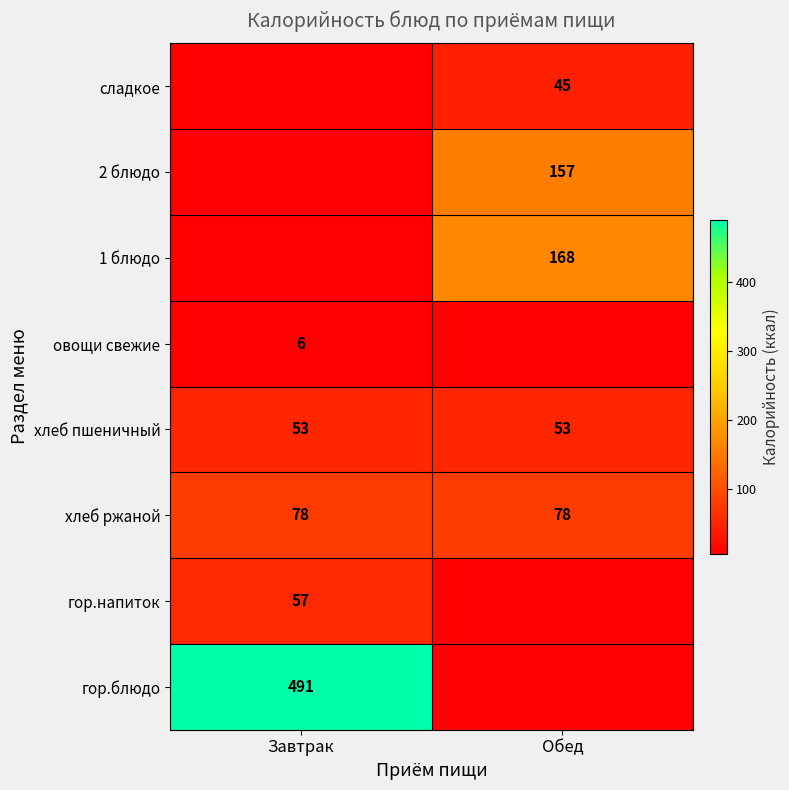

Is it true that хлеб ржаной equals 78 at Завтрак?

True